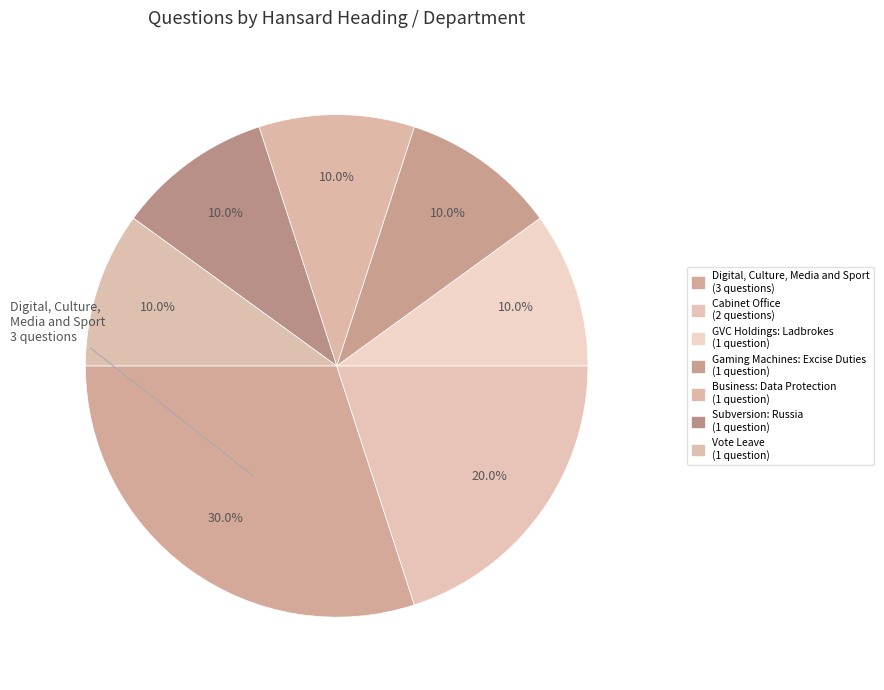

How many segments does this pie chart have?

7